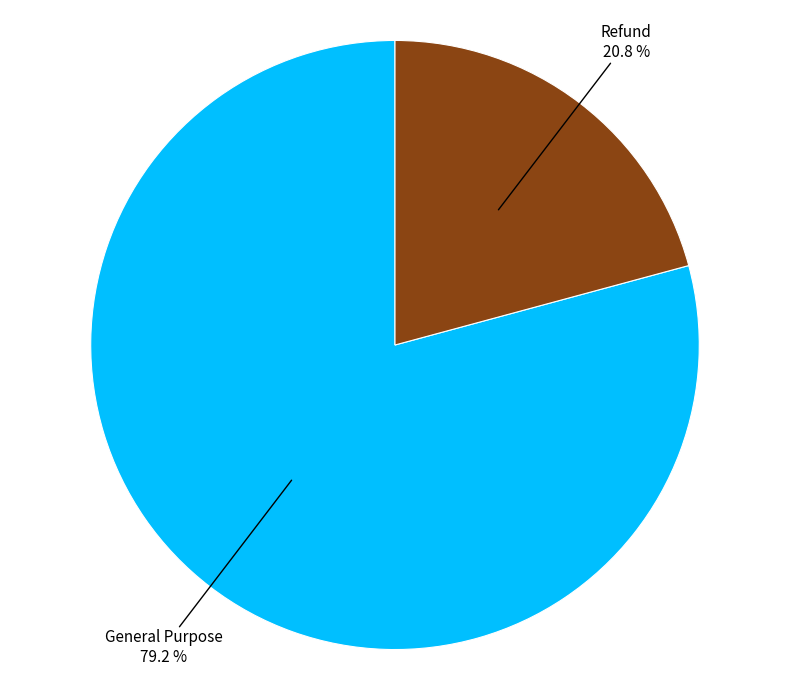

Does any single category account for the majority?

Yes